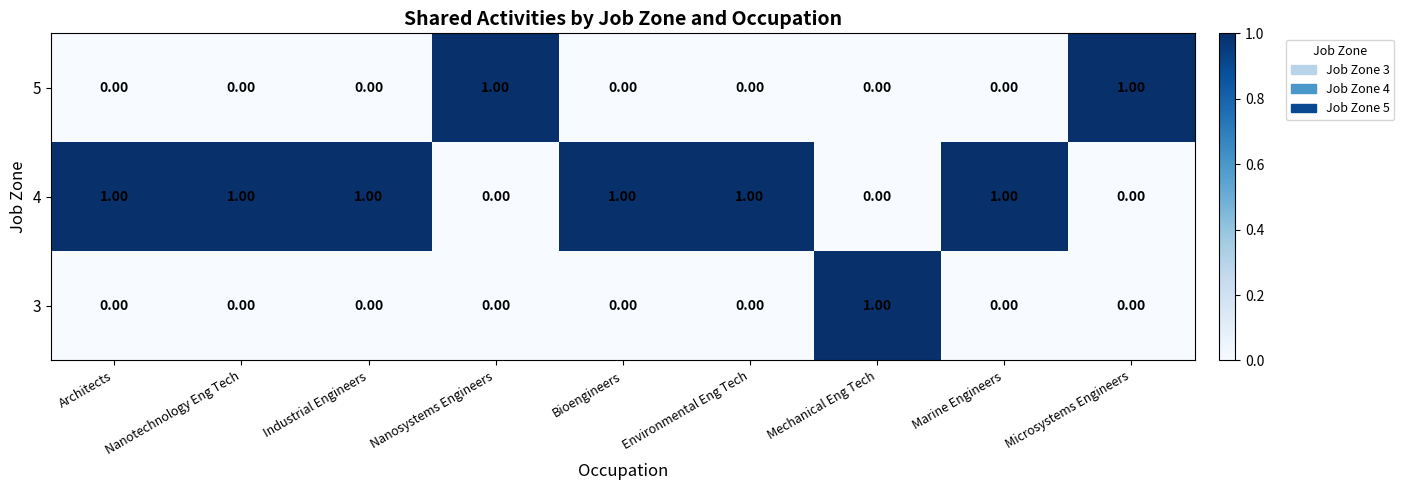

At which label does 3 reach its peak?

Mechanical Eng Tech